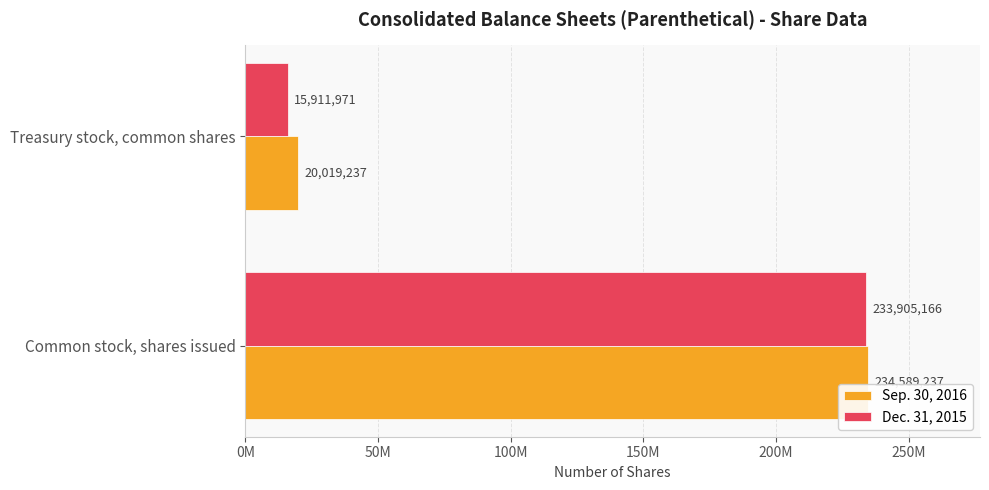

What are all the series names shown in the legend?

Sep. 30, 2016, Dec. 31, 2015